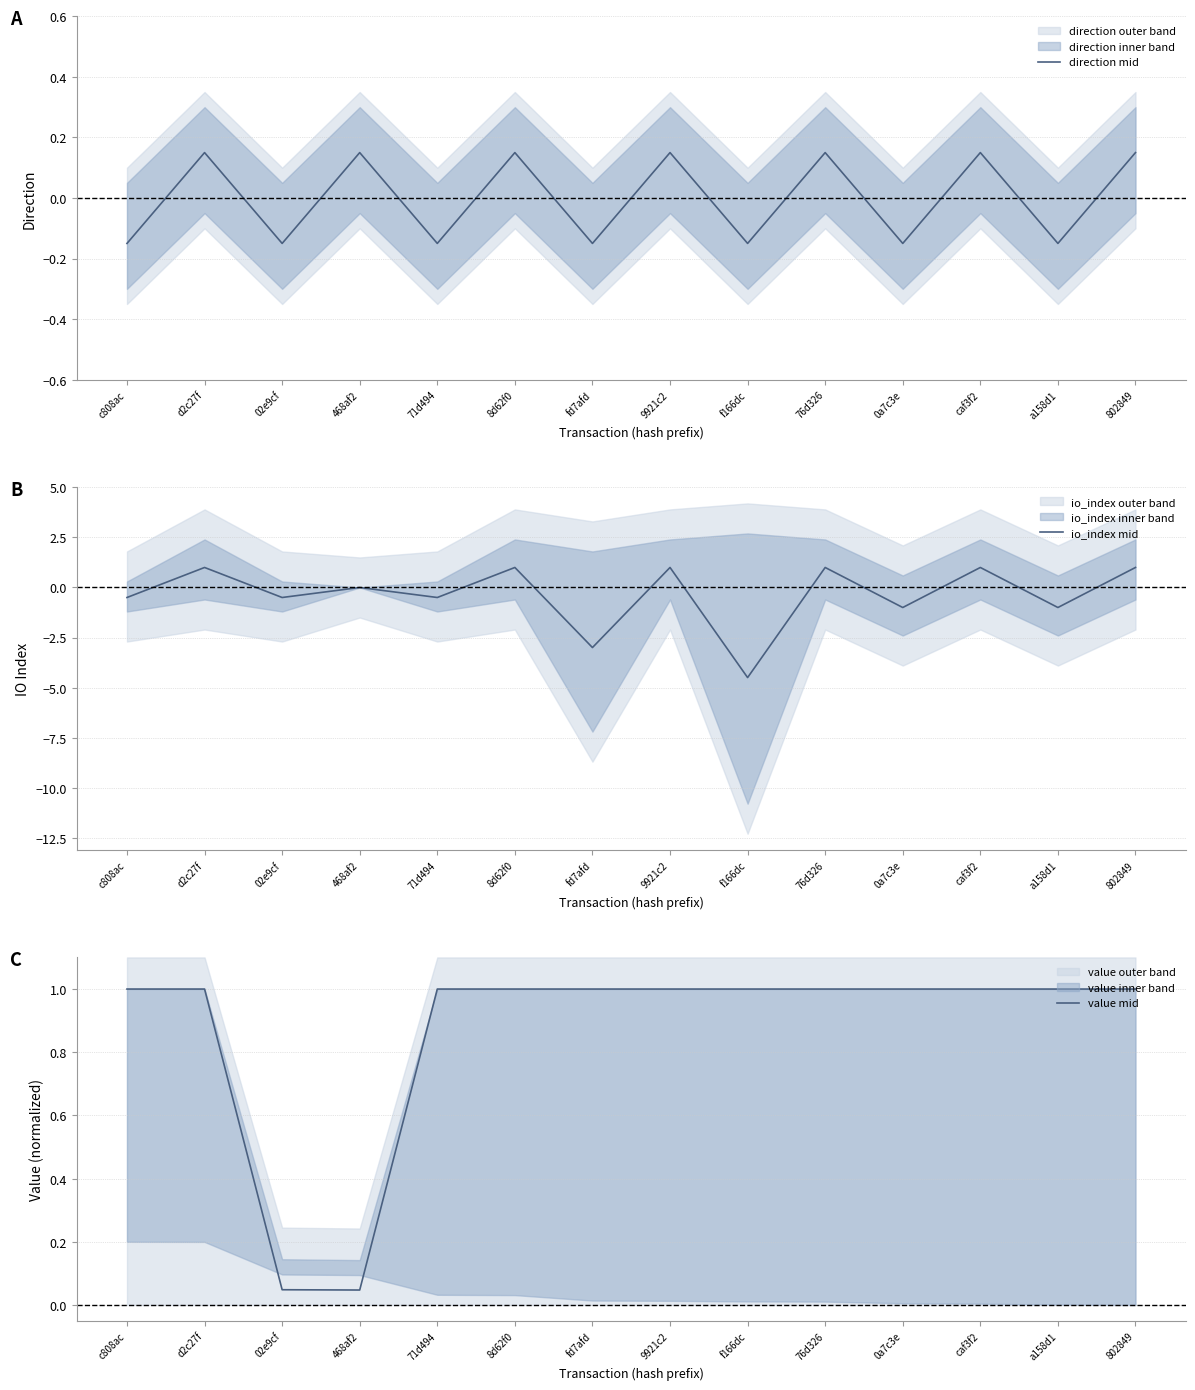

At which category does the chart reach its minimum across all series?

f166dc